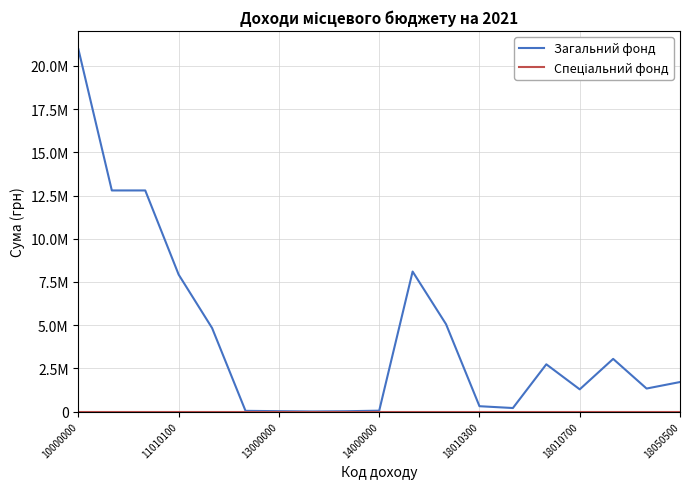

Is this an area chart (filled region under the line)?

No